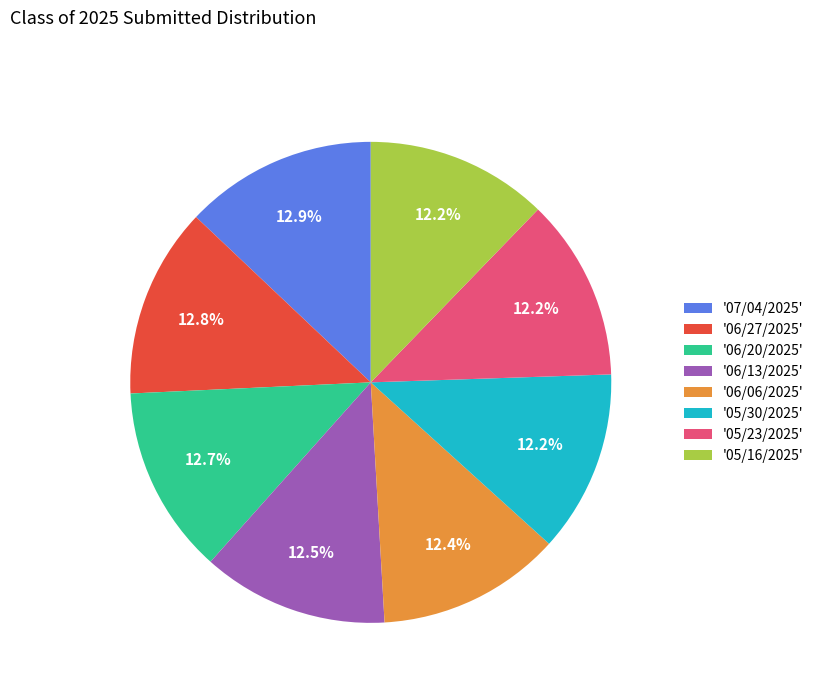

Which has a higher value, '07/04/2025' or '05/16/2025'?

'07/04/2025'